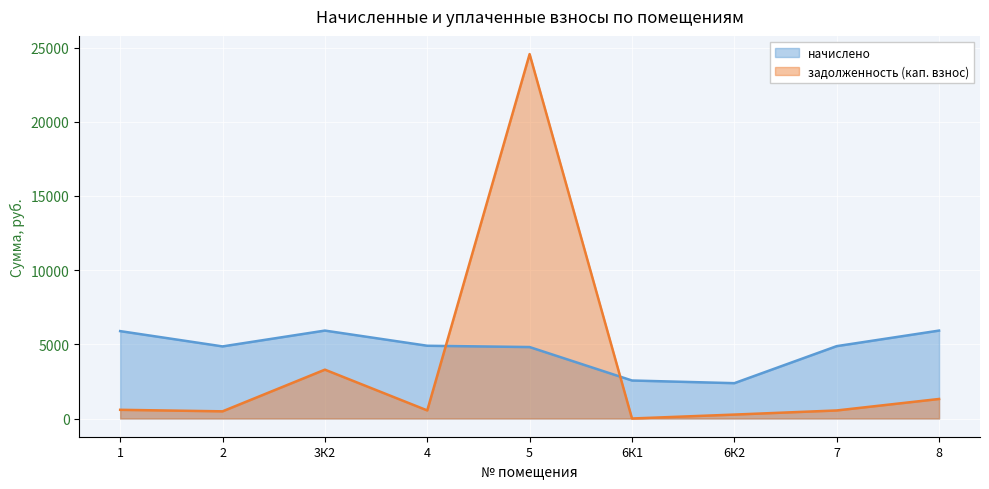

How many interior local valleys does the начислено series have?

2